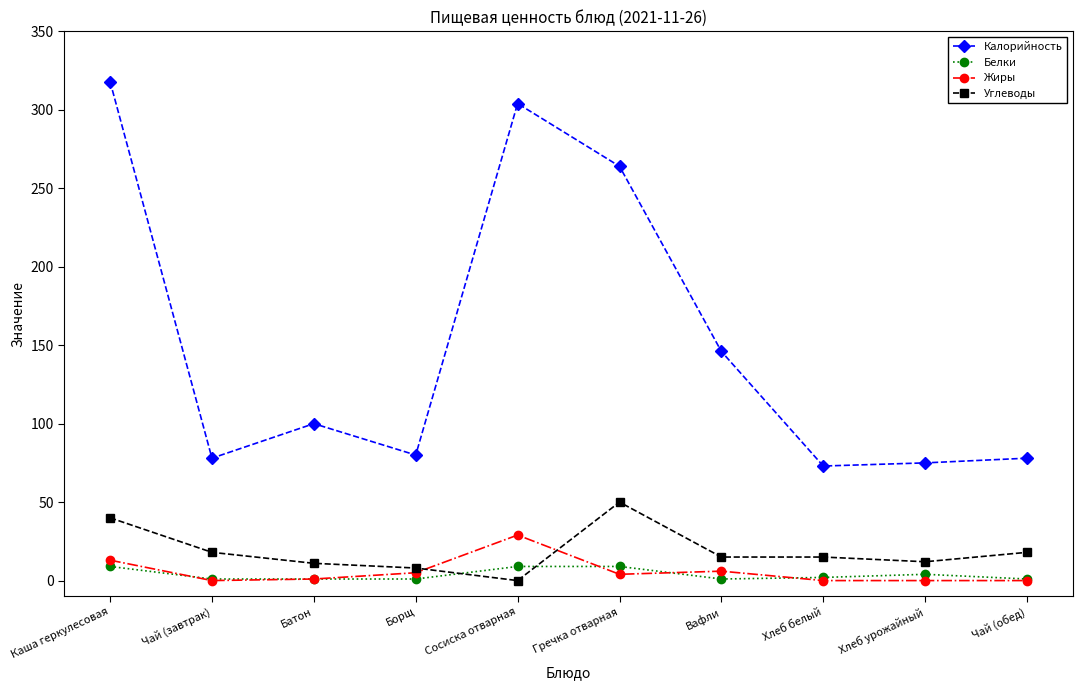

What are all the series names shown in the legend?

Калорийность, Белки, Жиры, Углеводы